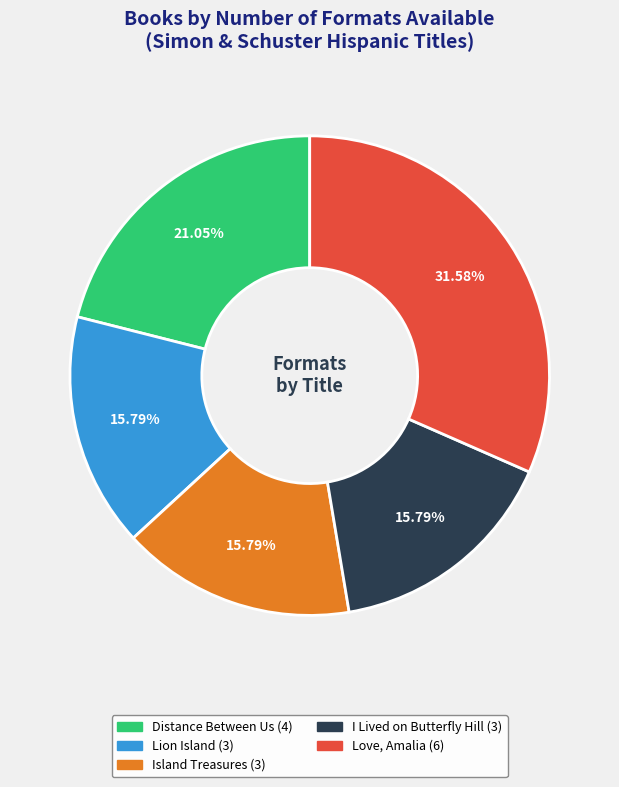

Which slice is the largest?

Love, Amalia